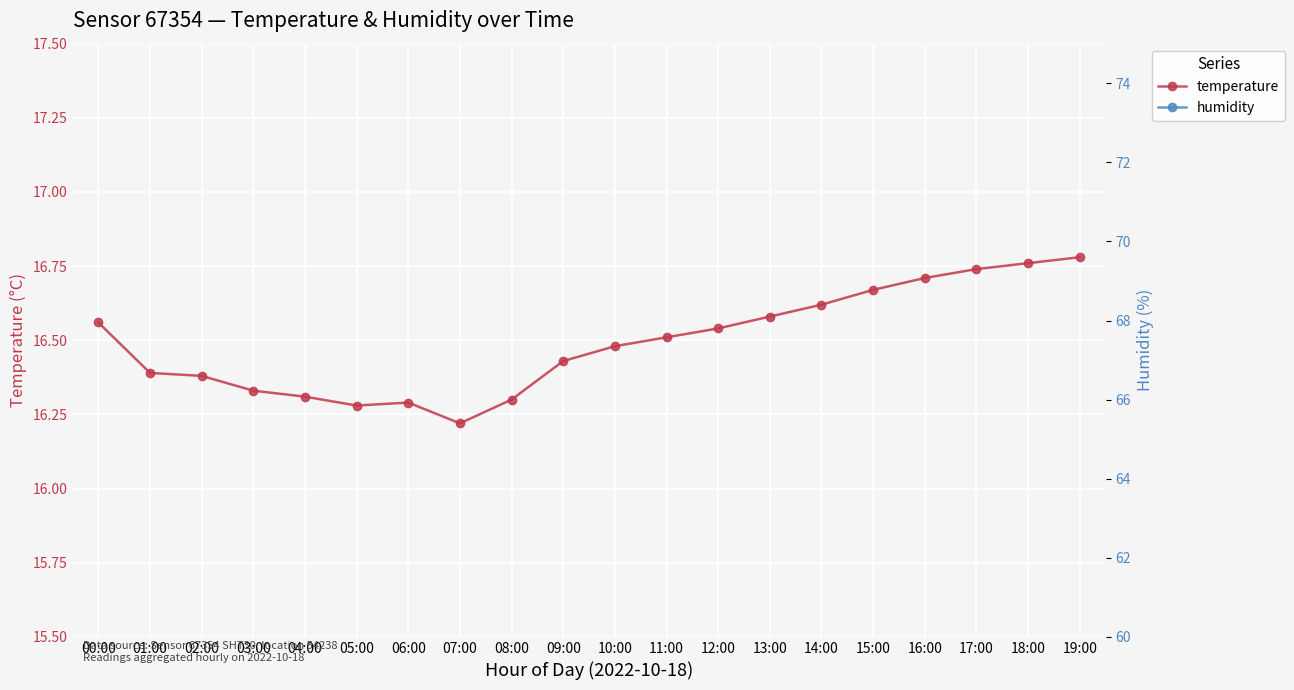

True or false: humidity and temperature intersect in this chart.

False